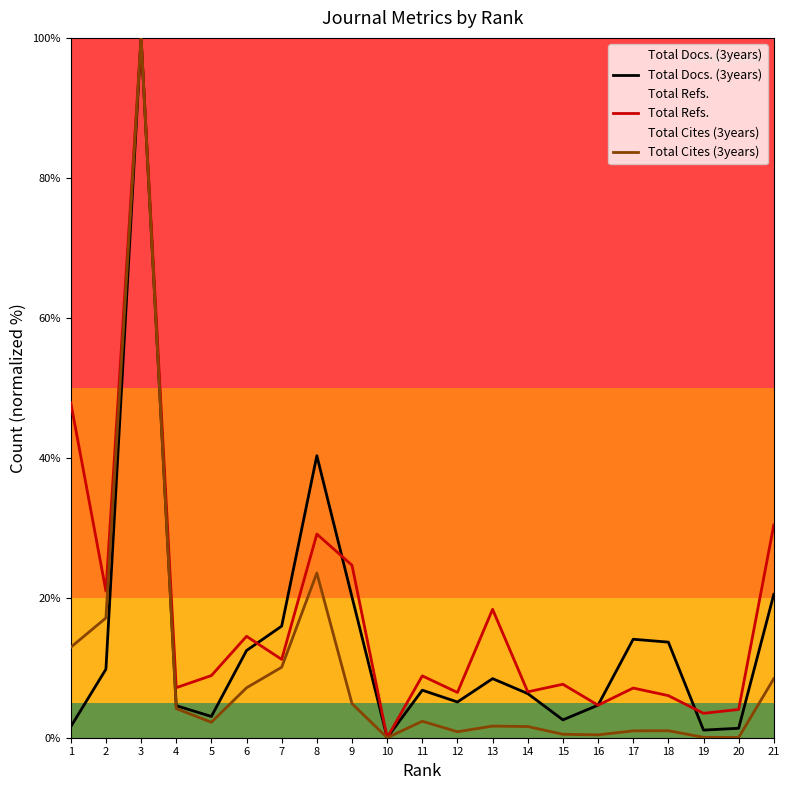

What is the value of the Total Docs. (3years) point at the 4th from the left?

4.6